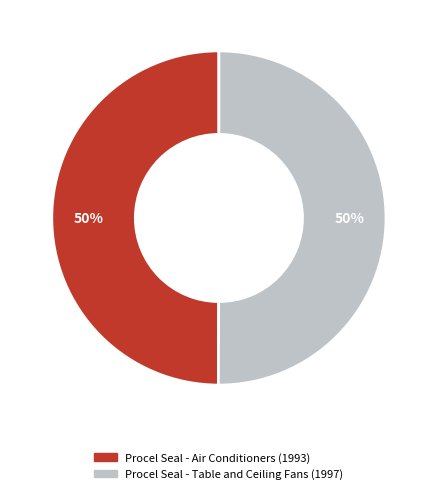

Is the sum of Procel Seal - Table and Ceiling Fans and Procel Seal - Air Conditioners greater than half?

Yes